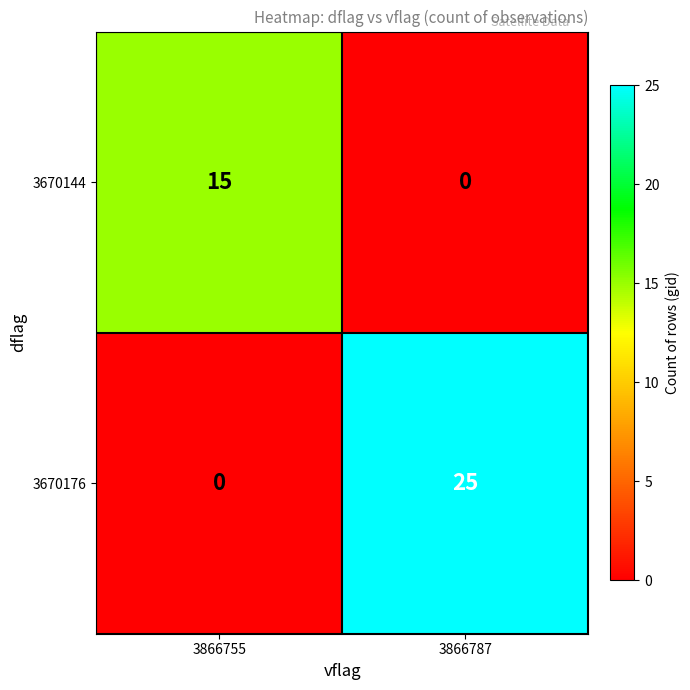

Between 3866755 and 3866787, which series saw the biggest shift?

3670176